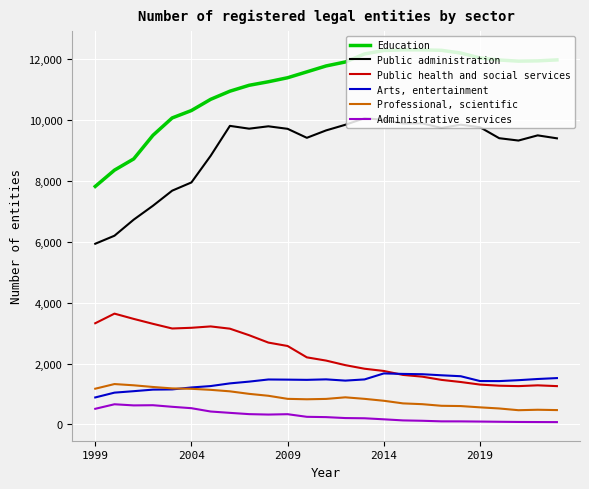

Rank the series by their maximum value, from highest to lowest.

Education, Public administration, Public health and social services, Arts, entertainment, Professional, scientific, Administrative services